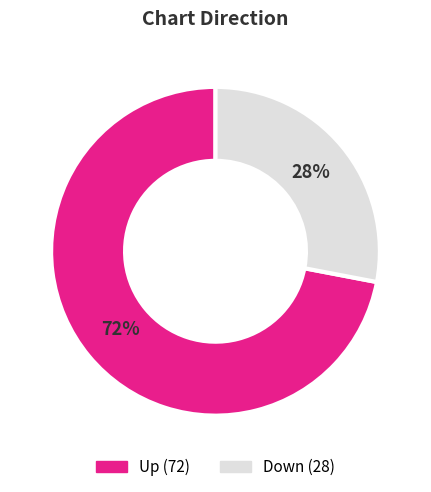

To the nearest percent, what is the average slice percentage?

50%